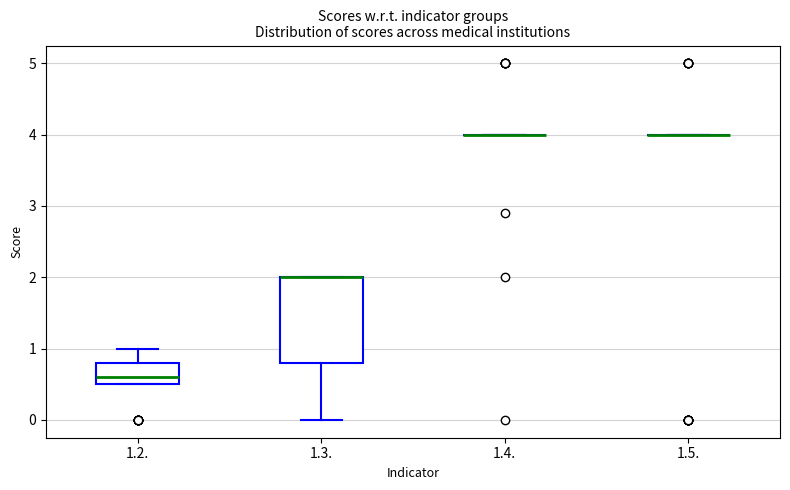

Where does the median line of the box for 1.2. sit on the y-axis? The values are not printed on the chart, so give them approximately, as read against the axis.

0.6